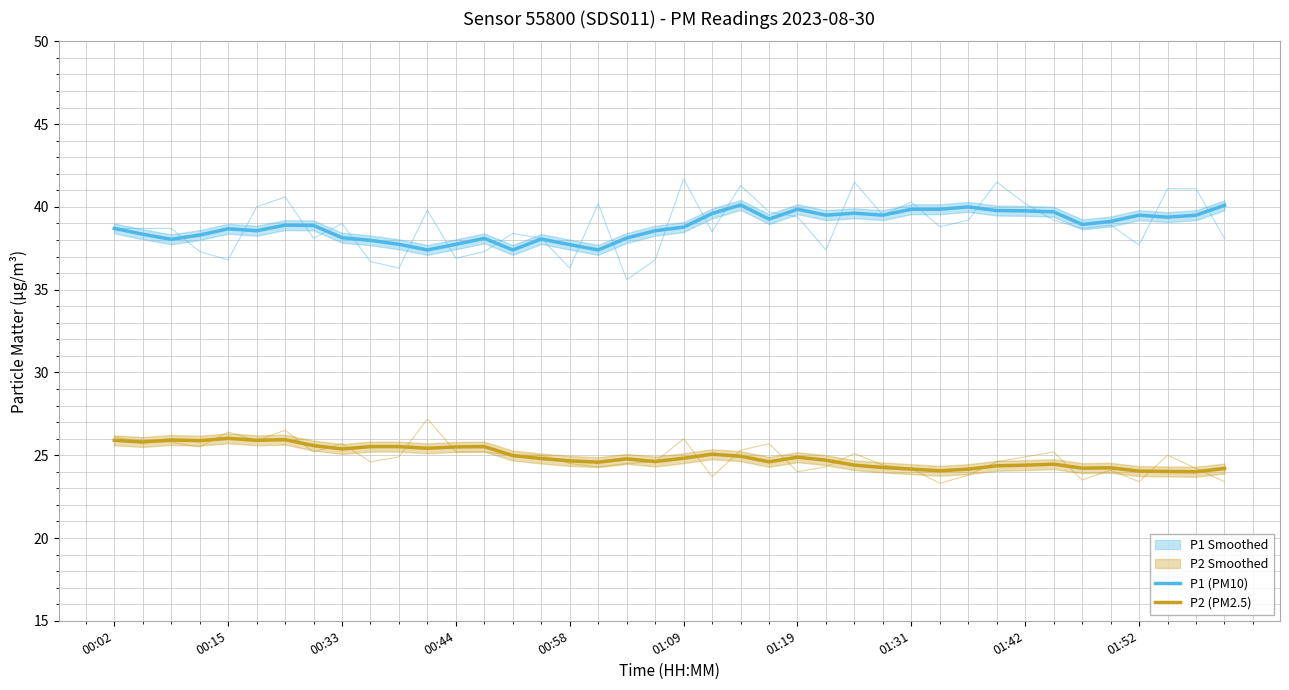

What is the sum of the P2 (PM2.5) values at 39 and 13?

49.7